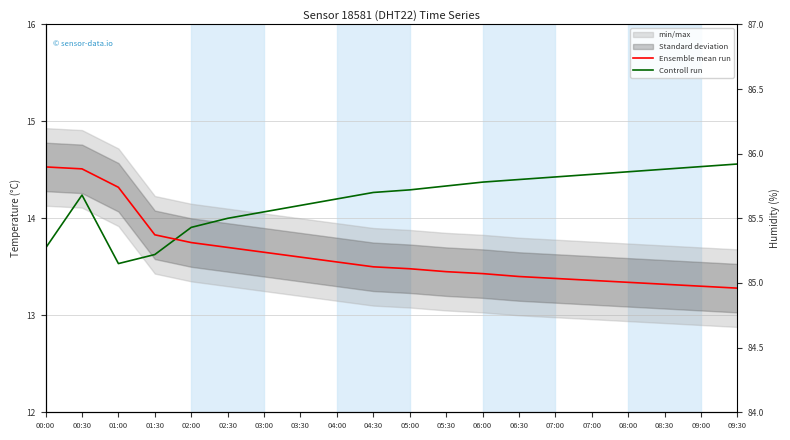

Where do Controll run and Ensemble mean run first cross each other?

01:30 and 02:00